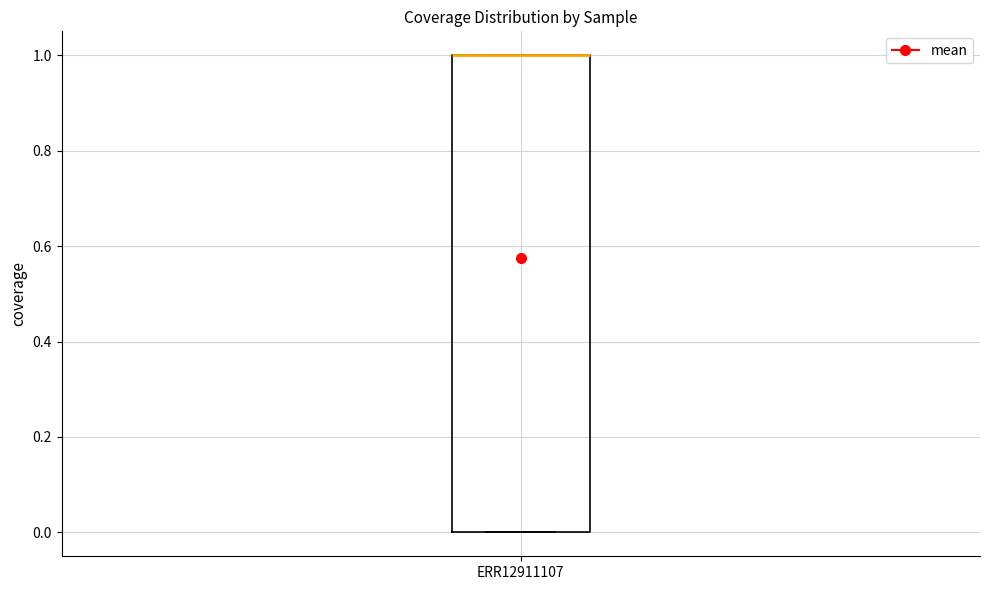

Transcribe this box plot: give where the median line is, the range the box spans, and where the two whiskers end, as read against the y-axis. The values are not printed on the chart, so give them approximately, as read against the axis.

median 1 (drawn on the box's upper edge), box 0 to 1, whiskers 0 to 1